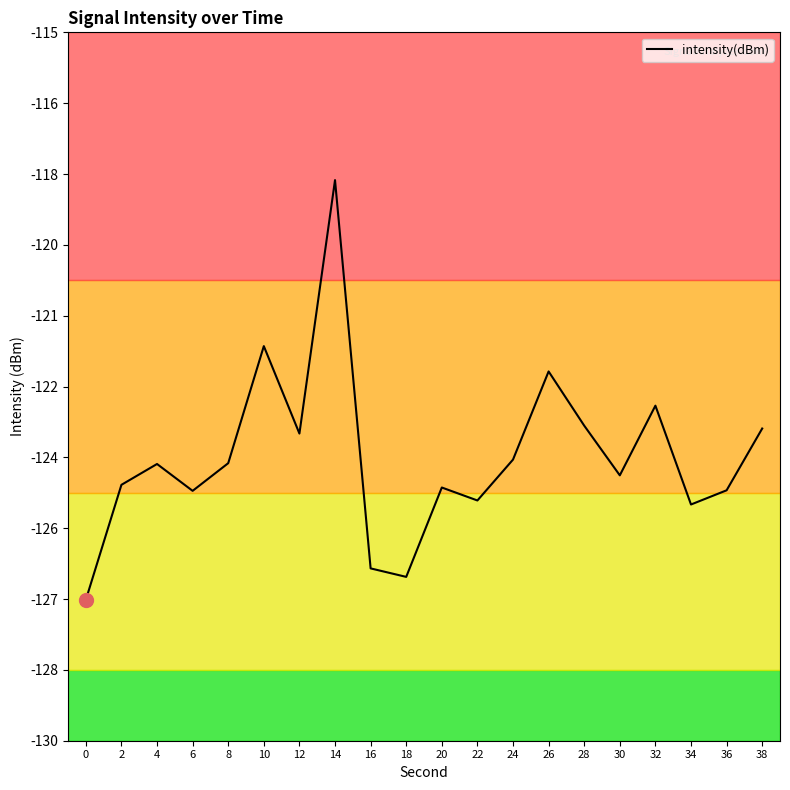

Does the chart display data point markers on the line(s)?

No